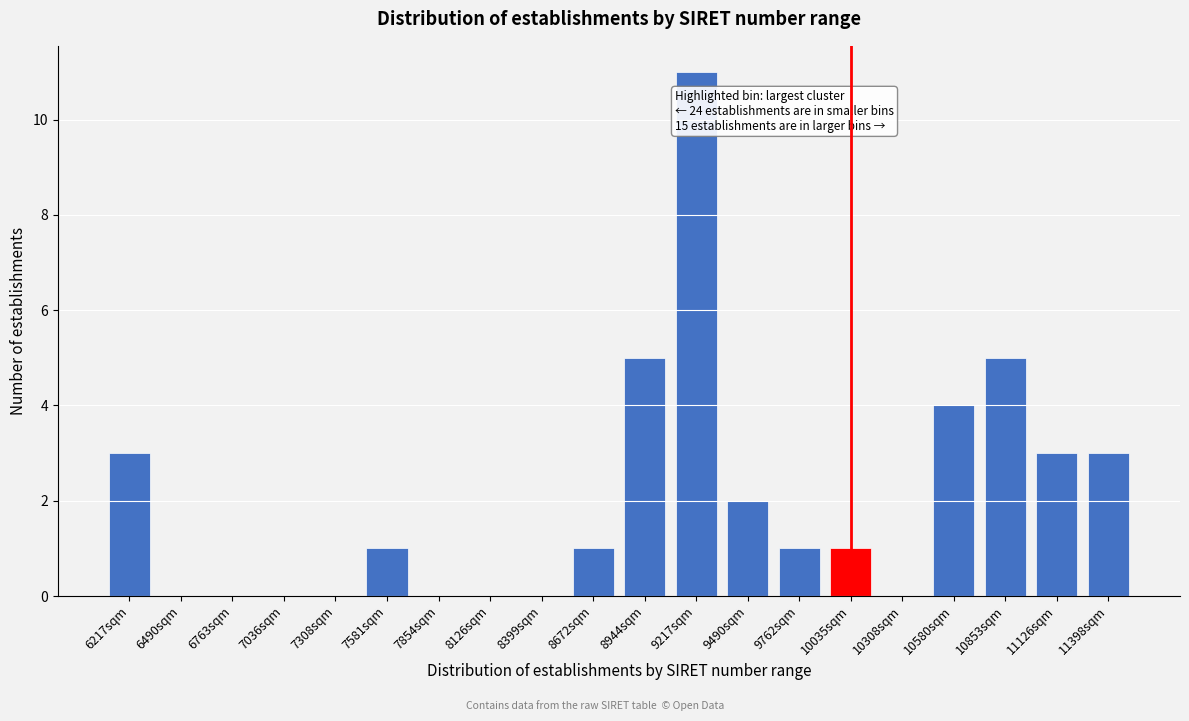

Reading left to right, what are all the values shown in this chart?

6217sqm=3	6490sqm=0	6763sqm=0	7036sqm=0	7308sqm=0	7581sqm=1	7854sqm=0	8126sqm=0	8399sqm=0	8672sqm=1	8944sqm=5	9217sqm=11	9490sqm=2	9762sqm=1	10035sqm=1	10308sqm=0	10580sqm=4	10853sqm=5	11126sqm=3	11398sqm=3